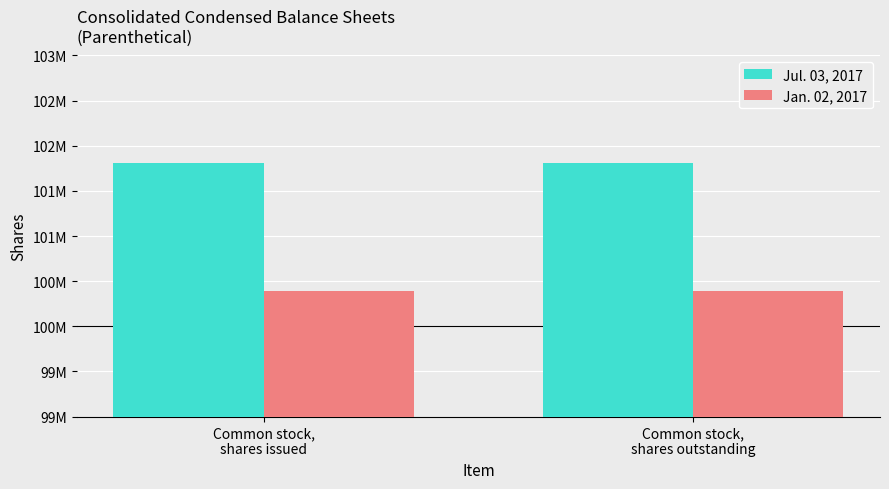

Reading left to right, what are all the values shown in this chart?

Jul. 03, 2017: 101814000	101814000
Jan. 02, 2017: 100396000	100396000